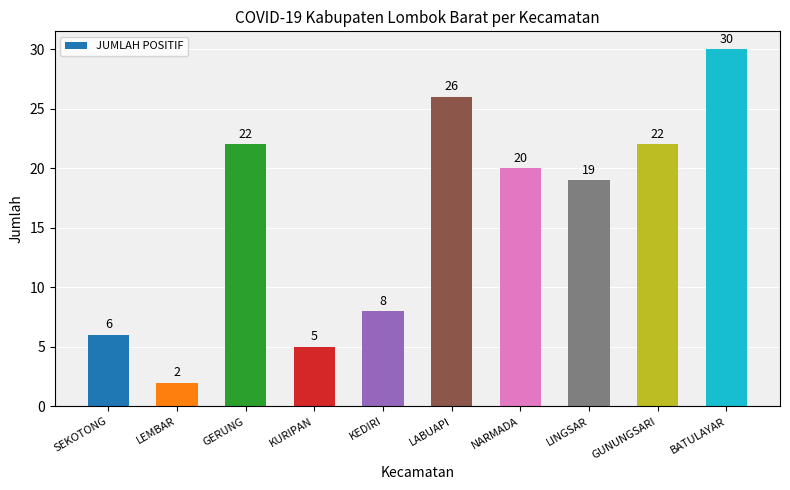

What value does the data have at BATULAYAR?

30